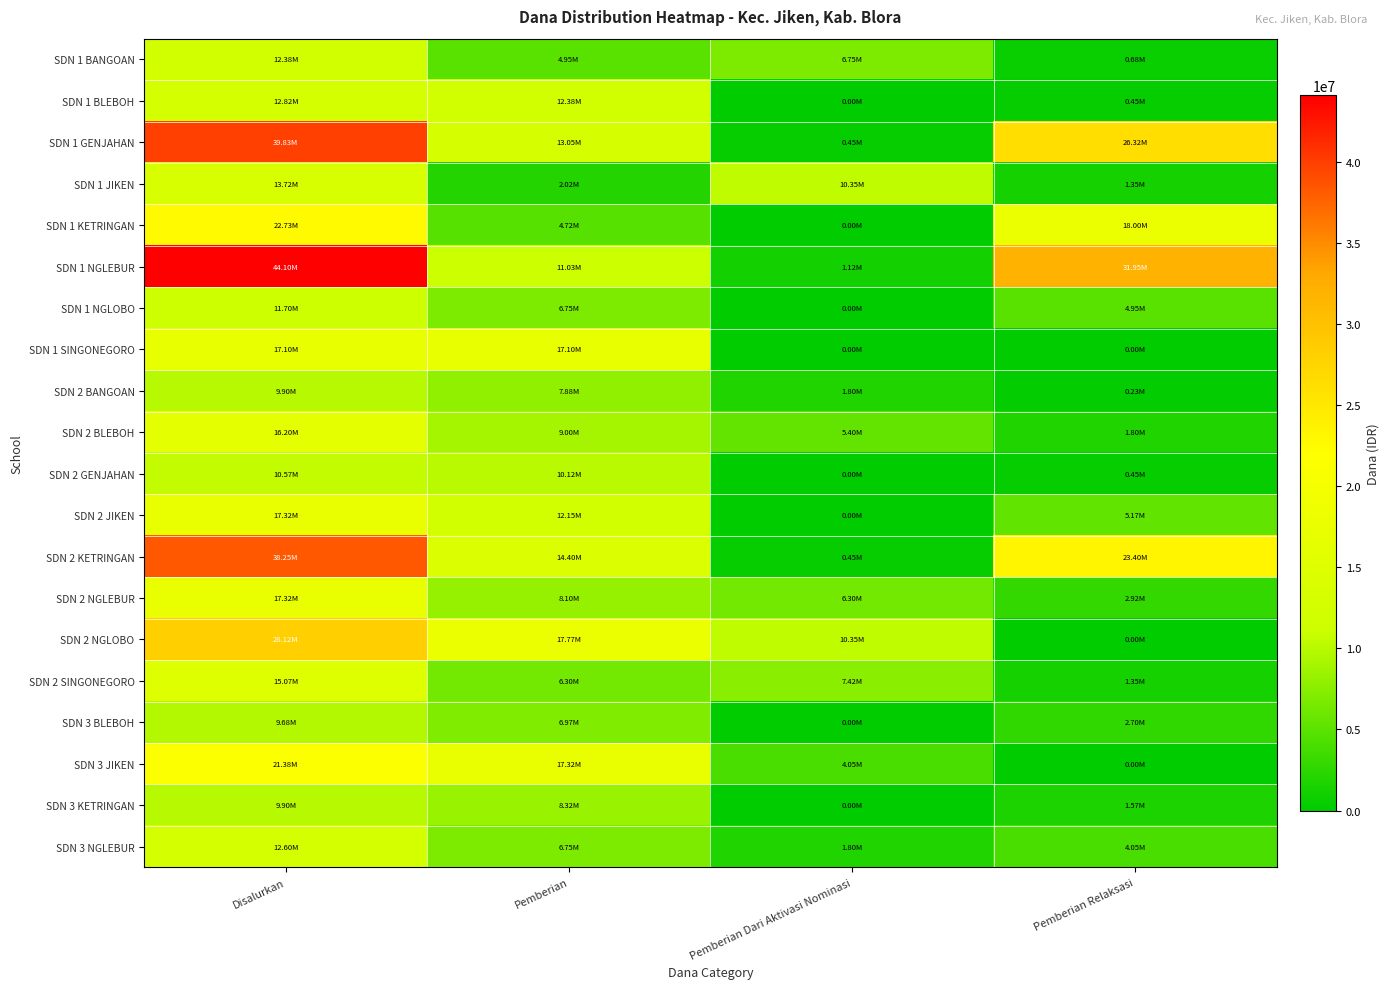

Which has a higher value, Pemberian Relaksasi or Pemberian?

Pemberian